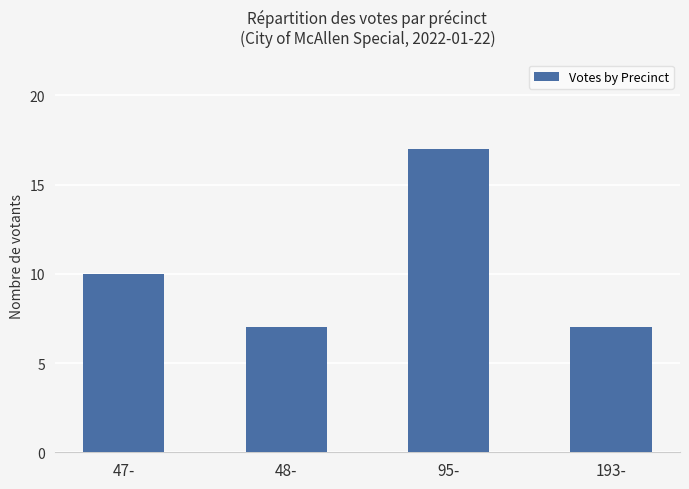

What position from the right is 47-?

4